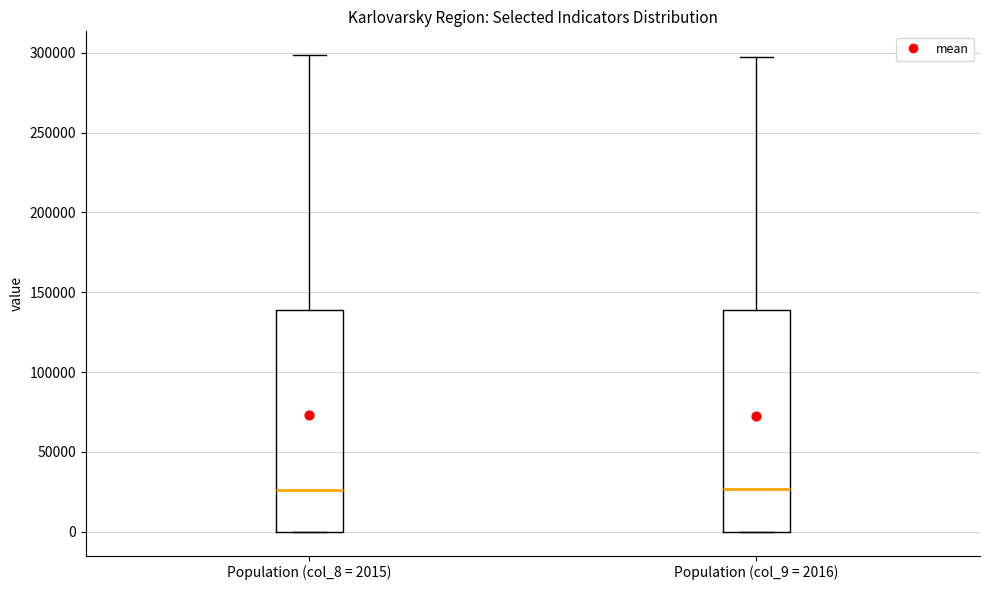

Where does the upper whisker of the box for Population (col_8 = 2015) end on the y-axis? The values are not printed on the chart, so give them approximately, as read against the axis.

300000